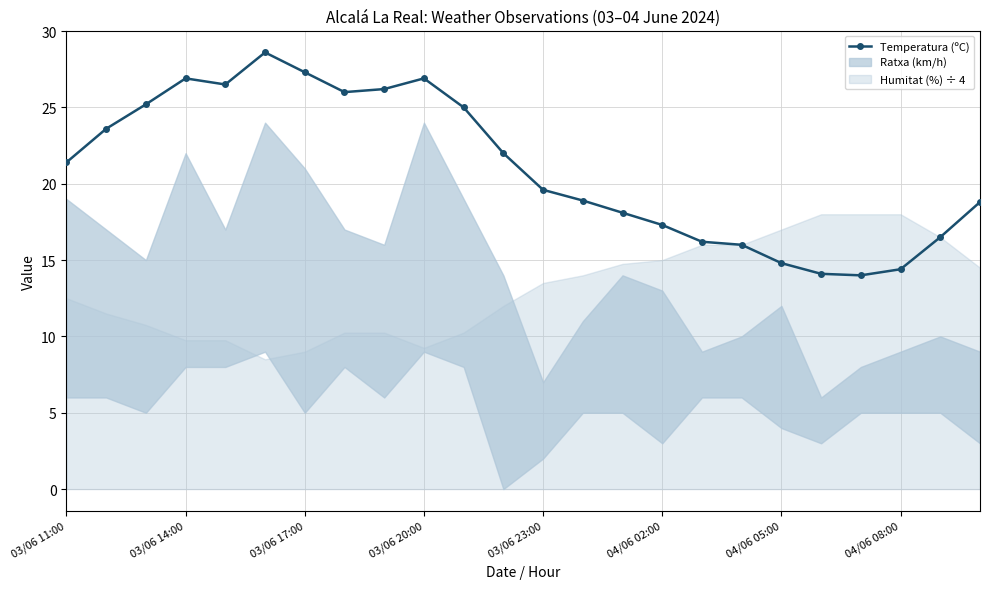

Reading right to left, list all the values displayed in this chart.

18.8	16.5	14.4	14.0	14.1	14.8	16.0	16.2	17.3	18.1	18.9	19.6	22.0	25.0	26.9	26.2	26.0	27.3	28.6	26.5	26.9	25.2	23.6	21.4